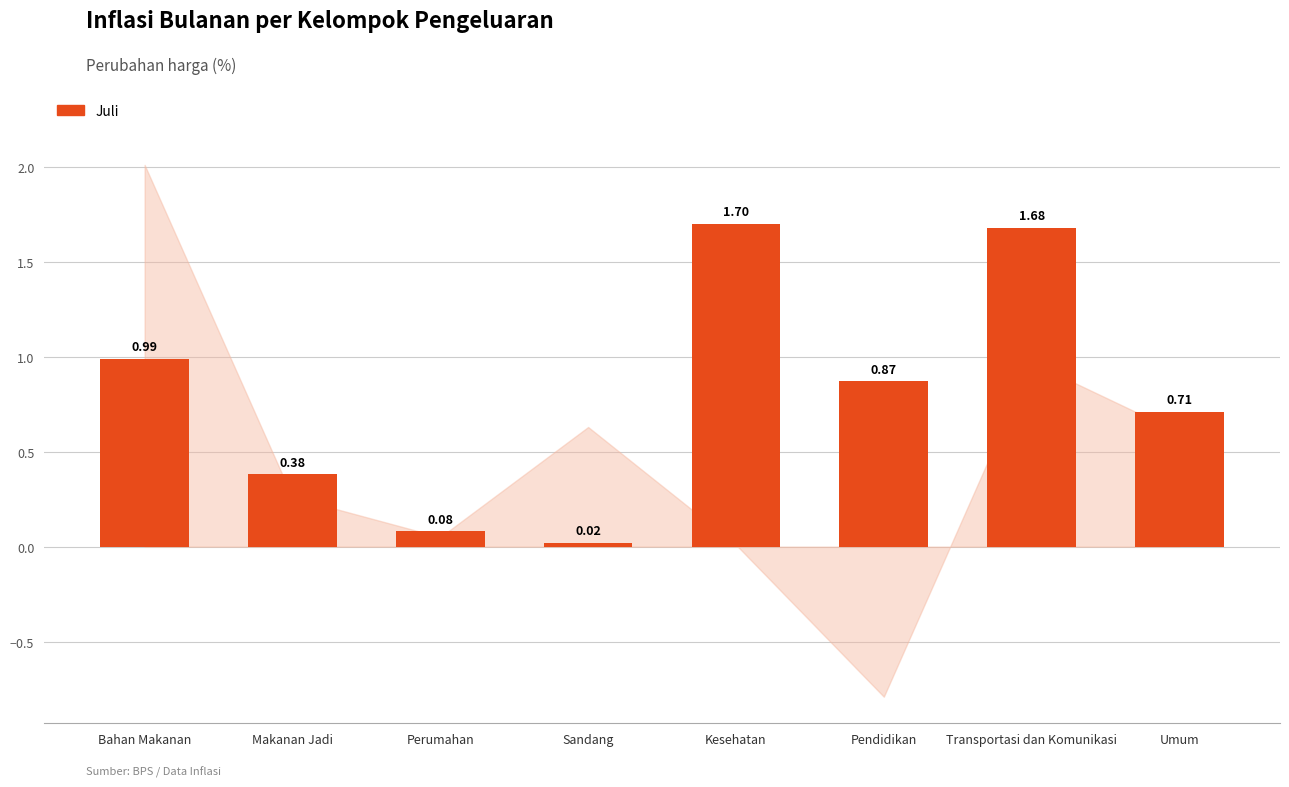

At which category does the chart reach its peak across all series?

Kesehatan